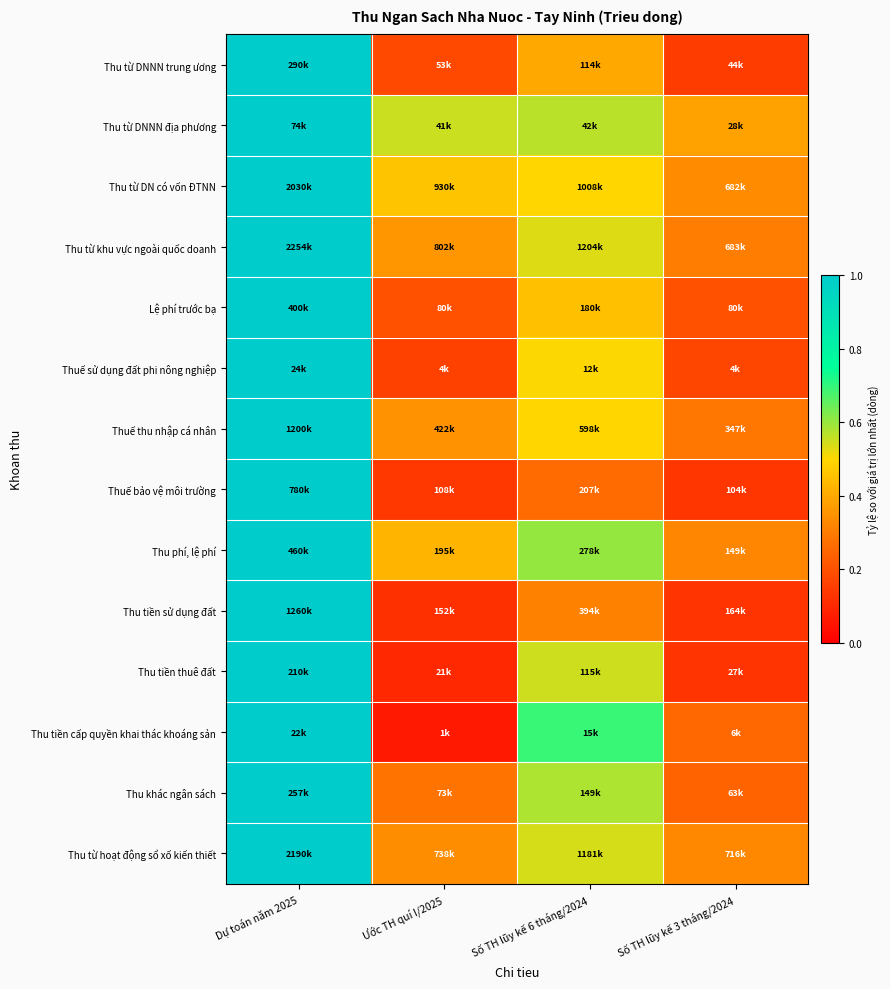

Reading left to right, what are all the values shown in this chart?

Thu từ DNNN trung ương: Dự toán năm 2025=1.0	Ước TH quí I/2025=0.2	Số TH lũy kế 6 tháng/2024=0.4	Số TH lũy kế 3 tháng/2024=0.2
Thu từ DNNN địa phương: Dự toán năm 2025=1.0	Ước TH quí I/2025=0.6	Số TH lũy kế 6 tháng/2024=0.6	Số TH lũy kế 3 tháng/2024=0.4
Thu từ DN có vốn ĐTNN: Dự toán năm 2025=1.0	Ước TH quí I/2025=0.5	Số TH lũy kế 6 tháng/2024=0.5	Số TH lũy kế 3 tháng/2024=0.3
Thu từ khu vực ngoài quốc doanh: Dự toán năm 2025=1.0	Ước TH quí I/2025=0.4	Số TH lũy kế 6 tháng/2024=0.5	Số TH lũy kế 3 tháng/2024=0.3
Lệ phí trước bạ: Dự toán năm 2025=1.0	Ước TH quí I/2025=0.2	Số TH lũy kế 6 tháng/2024=0.4	Số TH lũy kế 3 tháng/2024=0.2
Thuế sử dụng đất phi nông nghiệp: Dự toán năm 2025=1.0	Ước TH quí I/2025=0.2	Số TH lũy kế 6 tháng/2024=0.5	Số TH lũy kế 3 tháng/2024=0.2
Thuế thu nhập cá nhân: Dự toán năm 2025=1.0	Ước TH quí I/2025=0.4	Số TH lũy kế 6 tháng/2024=0.5	Số TH lũy kế 3 tháng/2024=0.3
Thuế bảo vệ môi trường: Dự toán năm 2025=1.0	Ước TH quí I/2025=0.1	Số TH lũy kế 6 tháng/2024=0.3	Số TH lũy kế 3 tháng/2024=0.1
Thu phí, lệ phí: Dự toán năm 2025=1.0	Ước TH quí I/2025=0.4	Số TH lũy kế 6 tháng/2024=0.6	Số TH lũy kế 3 tháng/2024=0.3
Thu tiền sử dụng đất: Dự toán năm 2025=1.0	Ước TH quí I/2025=0.1	Số TH lũy kế 6 tháng/2024=0.3	Số TH lũy kế 3 tháng/2024=0.1
Thu tiền thuê đất: Dự toán năm 2025=1.0	Ước TH quí I/2025=0.1	Số TH lũy kế 6 tháng/2024=0.5	Số TH lũy kế 3 tháng/2024=0.1
Thu tiền cấp quyền khai thác khoáng sản: Dự toán năm 2025=1.0	Ước TH quí I/2025=0.1	Số TH lũy kế 6 tháng/2024=0.7	Số TH lũy kế 3 tháng/2024=0.3
Thu khác ngân sách: Dự toán năm 2025=1.0	Ước TH quí I/2025=0.3	Số TH lũy kế 6 tháng/2024=0.6	Số TH lũy kế 3 tháng/2024=0.2
Thu từ hoạt động sổ xố kiến thiết: Dự toán năm 2025=1.0	Ước TH quí I/2025=0.3	Số TH lũy kế 6 tháng/2024=0.5	Số TH lũy kế 3 tháng/2024=0.3